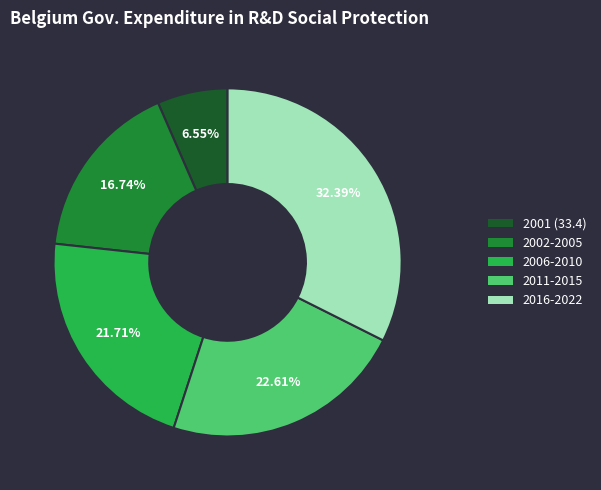

Is there a majority slice in this chart?

No